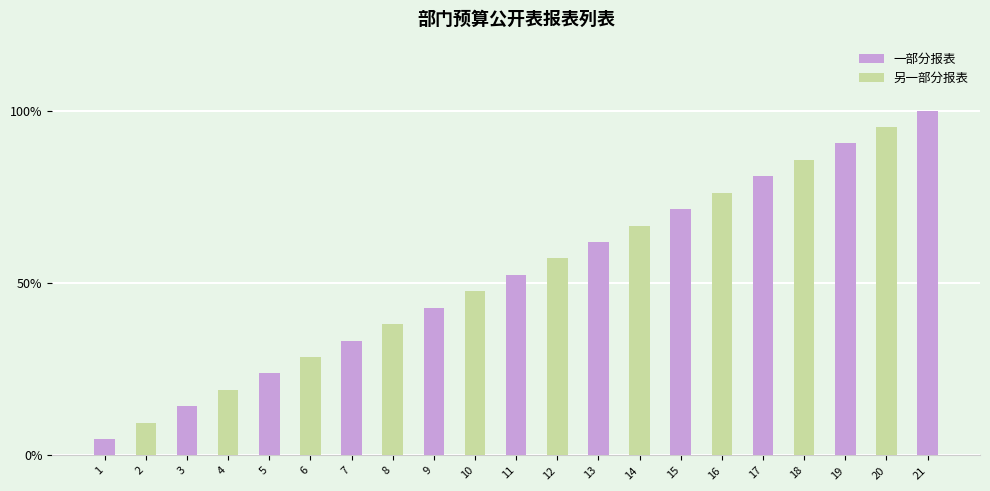

At which label is 另一部分报表 closest to 47?

10